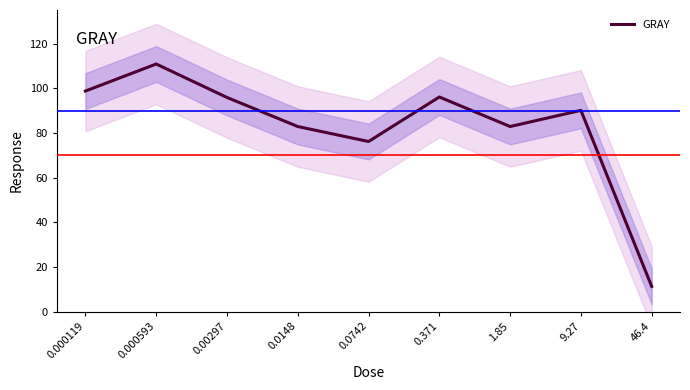

True or false: the data shows 76.2 at 0.0742.

True